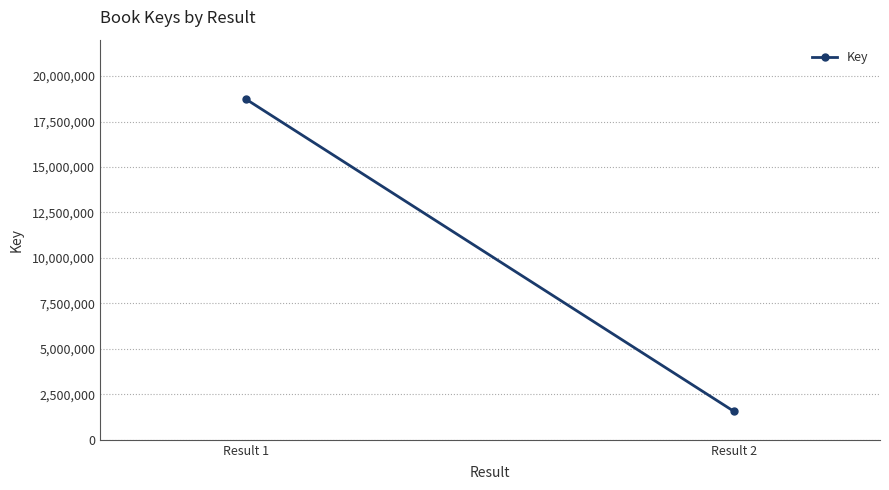

List the labels in order of value, largest first.

Result 1, Result 2